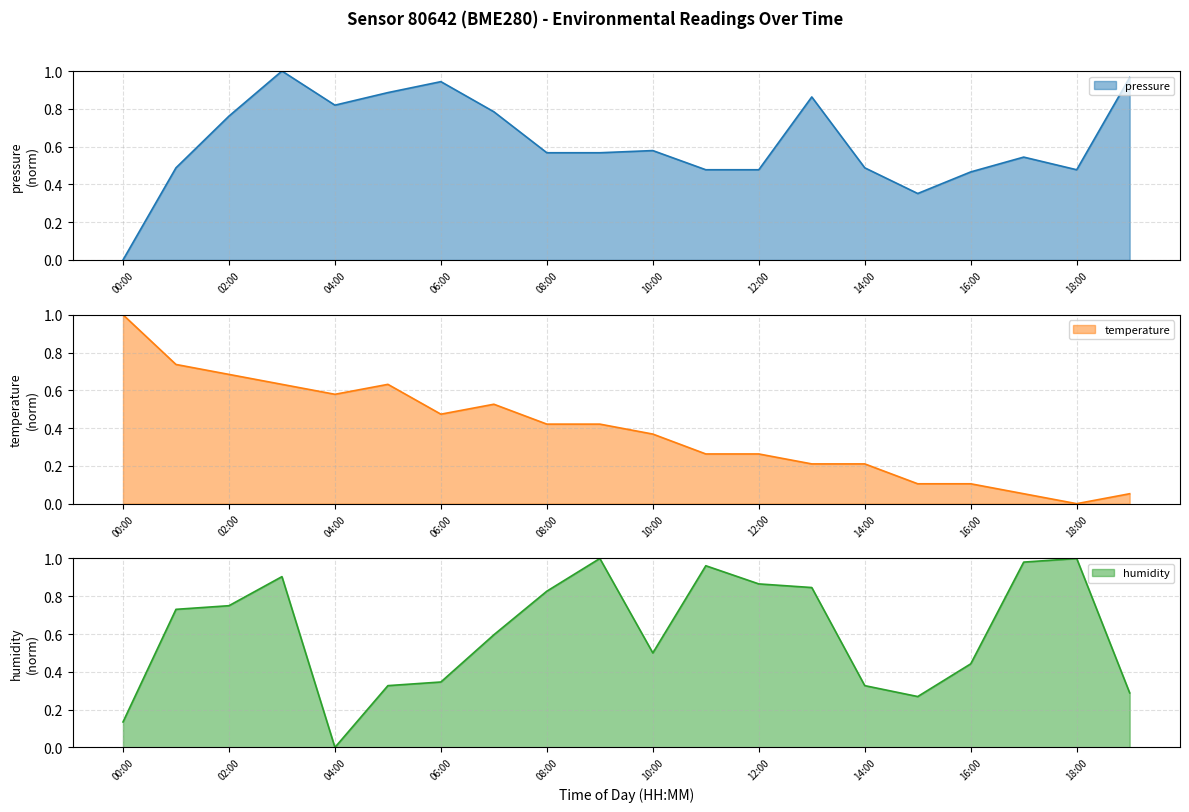

At which category does the chart reach its minimum across all series?

00:00